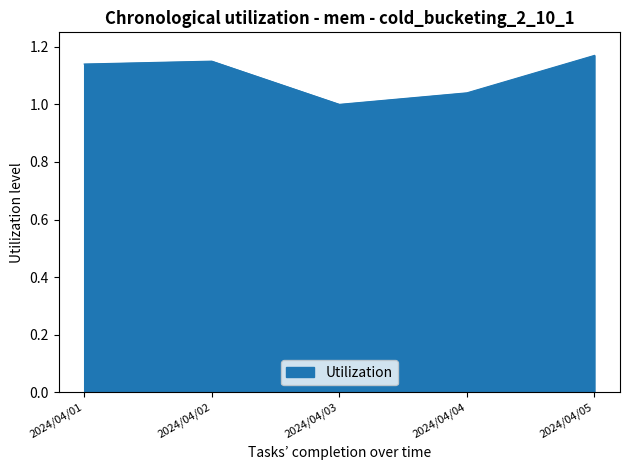

The value at 2024/04/02 is 2.0. True or false?

False